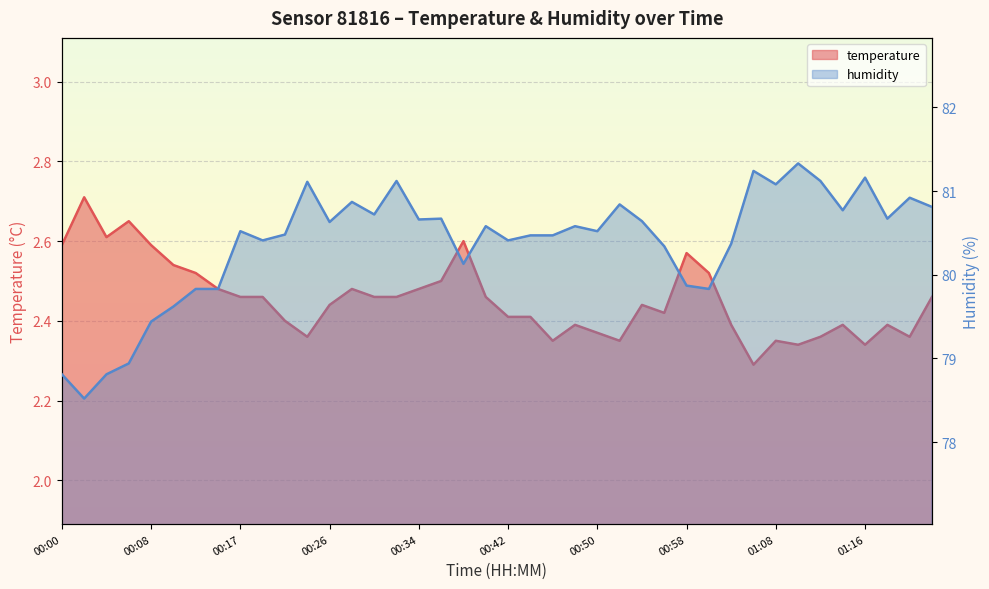

Does the chart display data point markers on the line(s)?

No